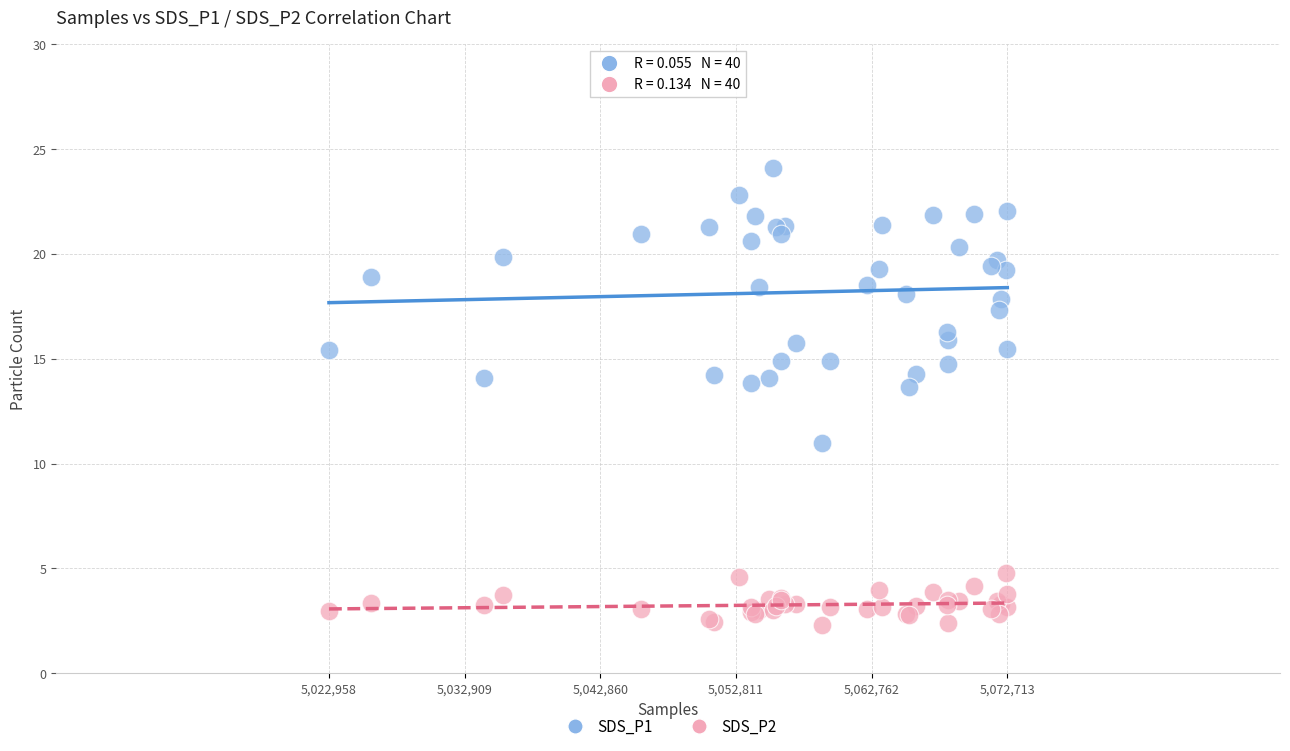

Which series reaches the maximum Y coordinate?

SDS_P1